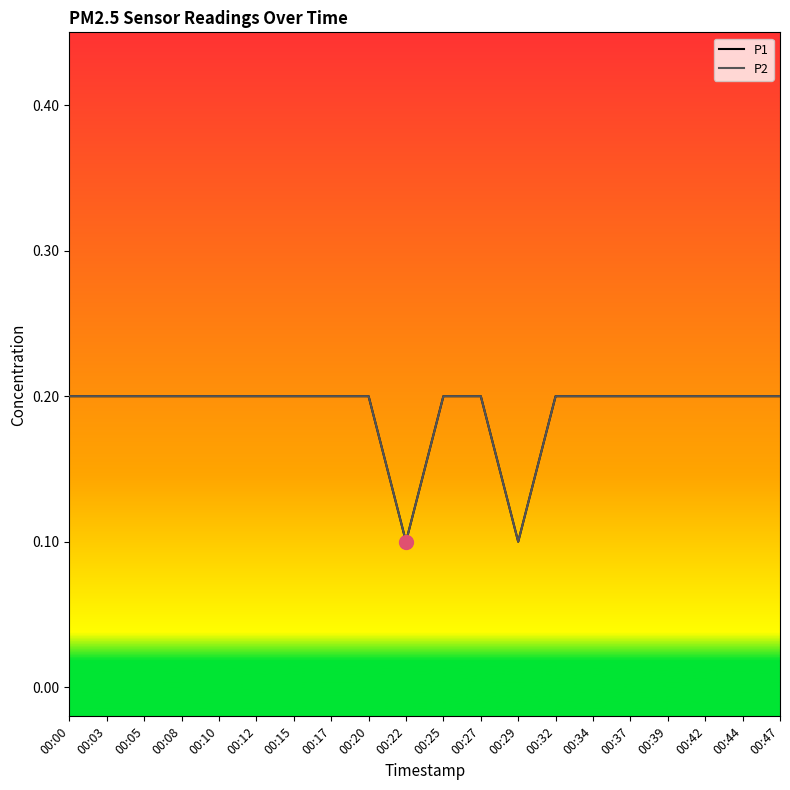

Is this an area chart (filled region under the line)?

No